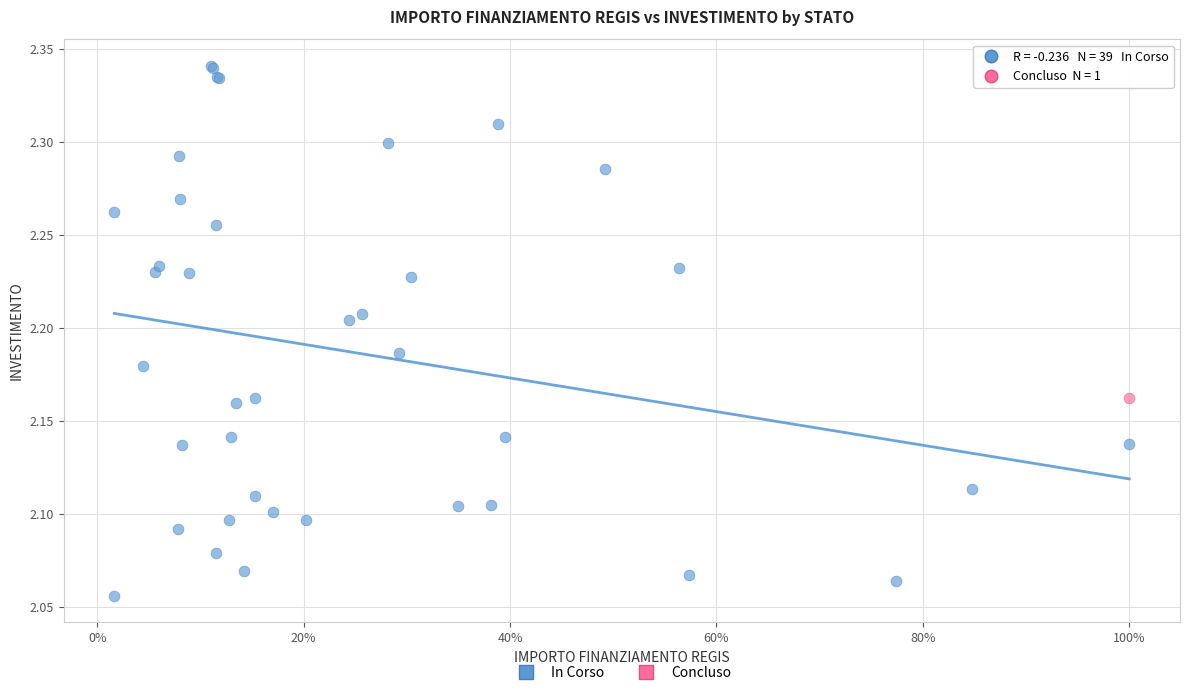

What are all the series names shown in the legend?

In Corso, Concluso